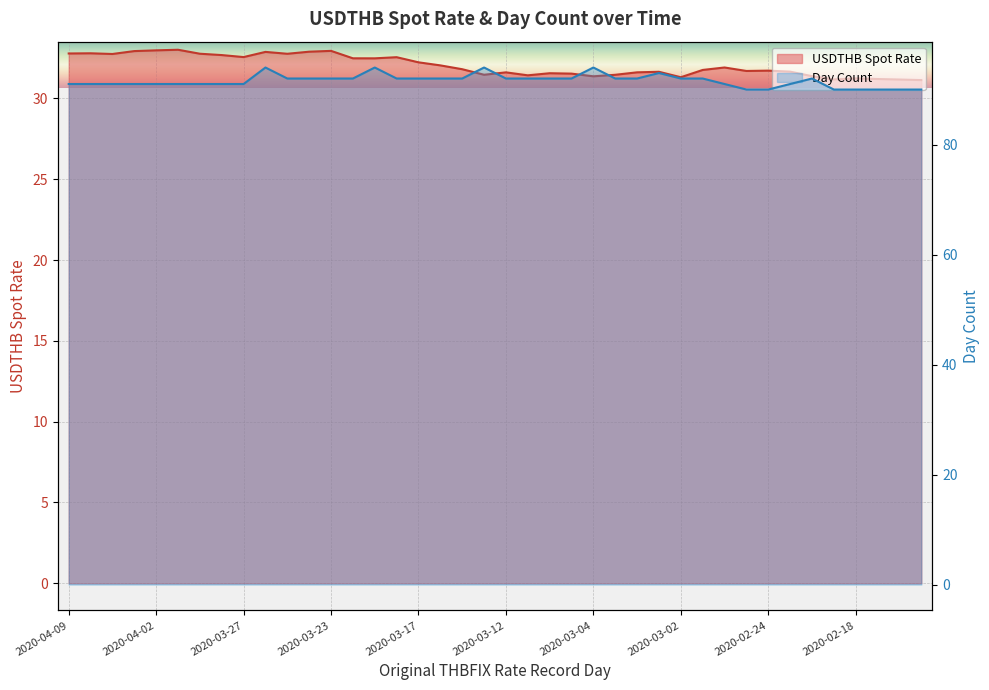

Where is the first local minimum for USDTHB Spot Rate?

2020-04-07